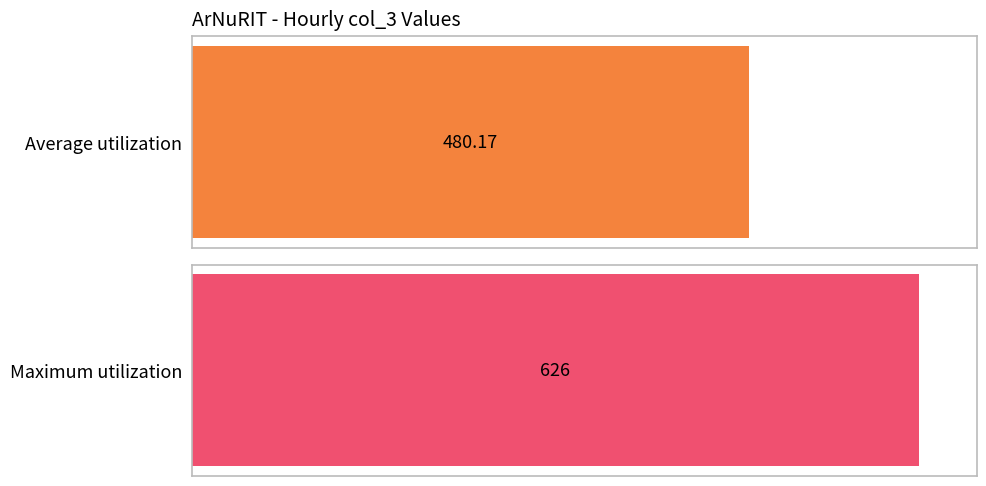

Is it true that the value at 16:00 is 1051?

False